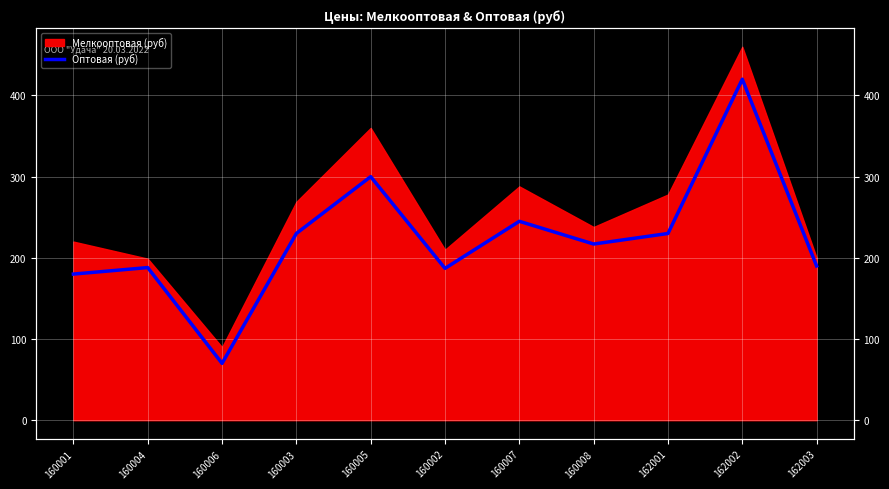

Where is the first local maximum?

160004